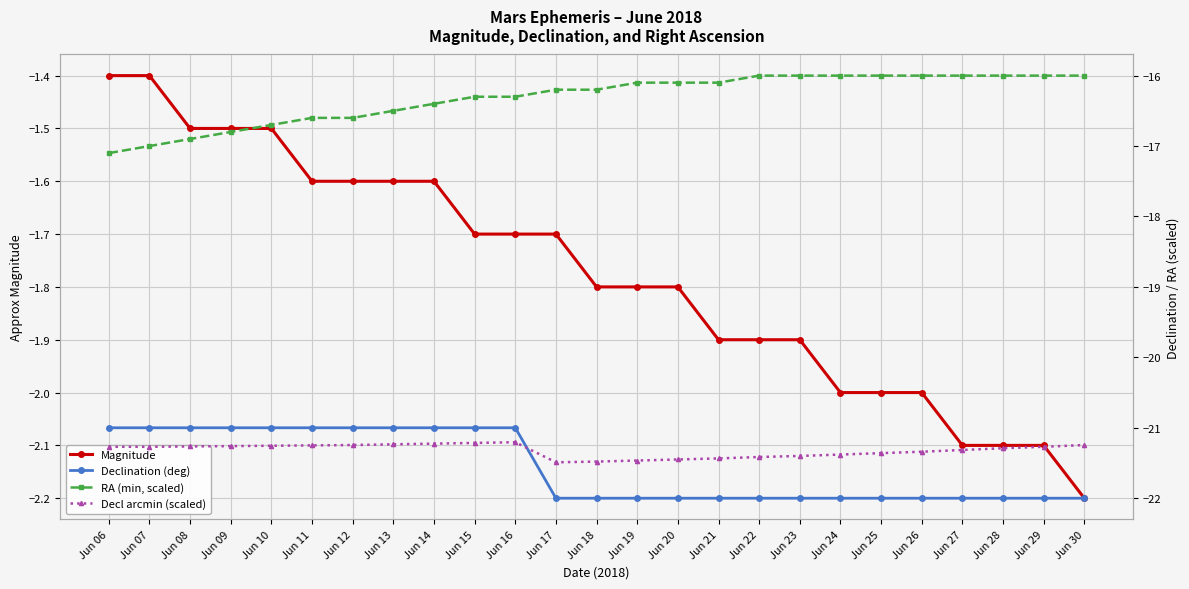

Rank the series by their maximum value, from lowest to highest.

Decl arcmin (scaled), Declination (deg), RA (min, scaled), Magnitude